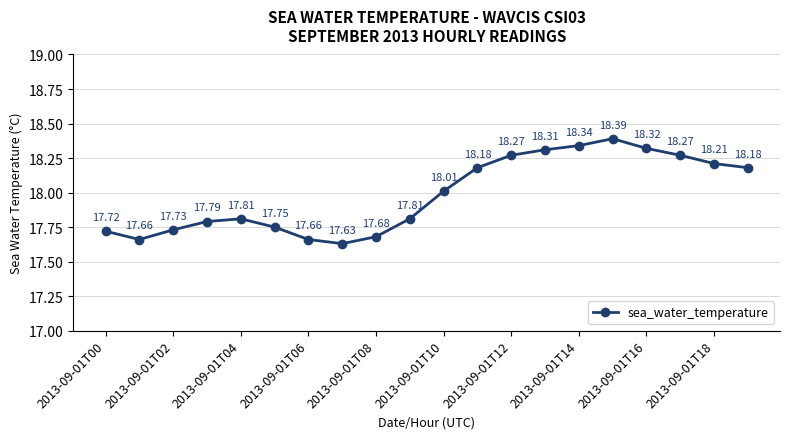

What is the difference between the second highest and minimum values?

0.7